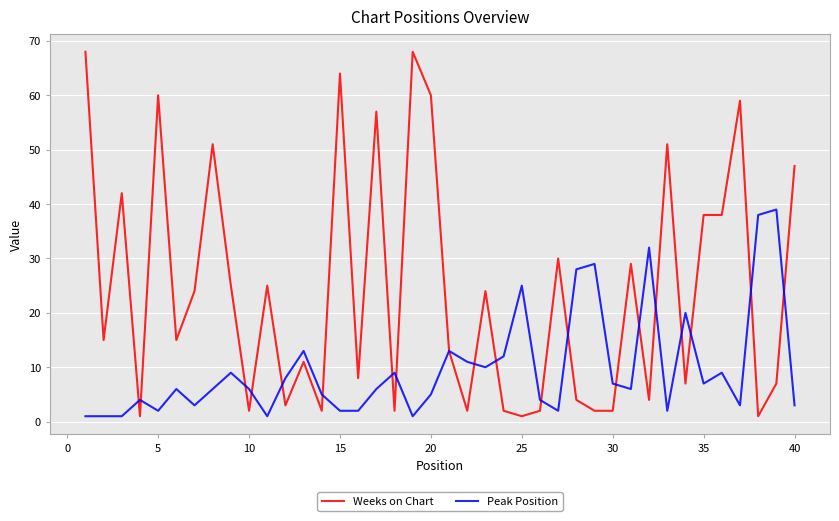

Rank the series by their maximum value, from lowest to highest.

Peak Position, Weeks on Chart